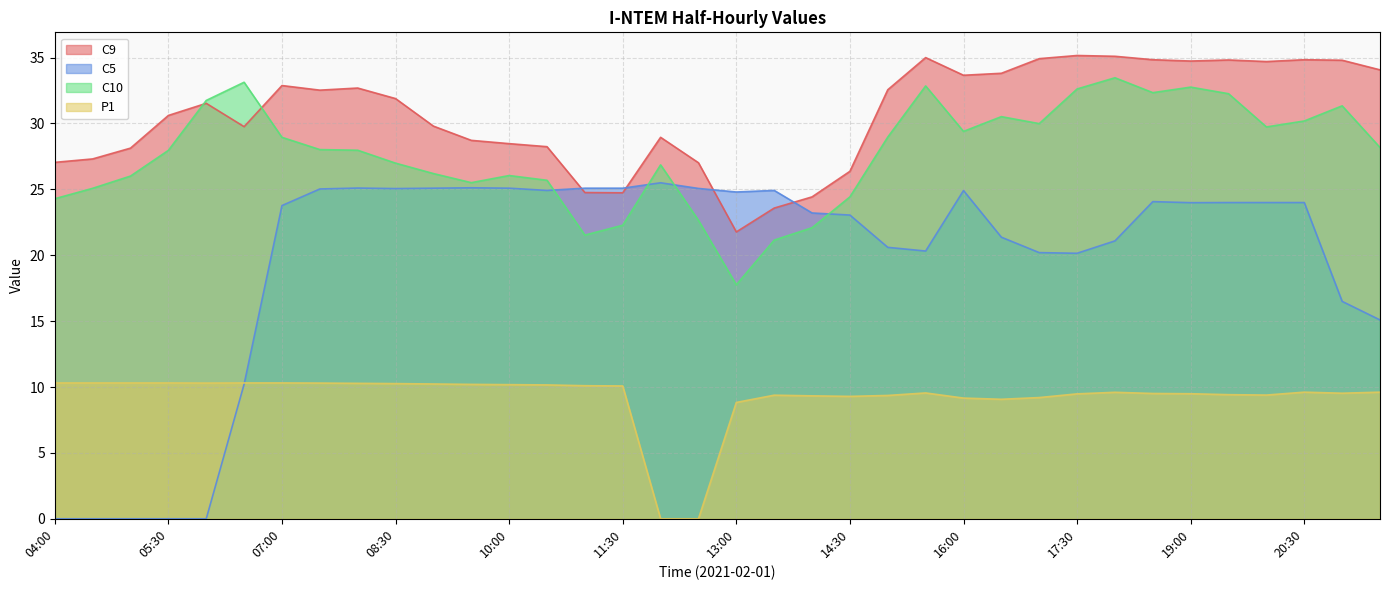

What is the sum of the C9 values at 07:30 and 09:00?

62.3